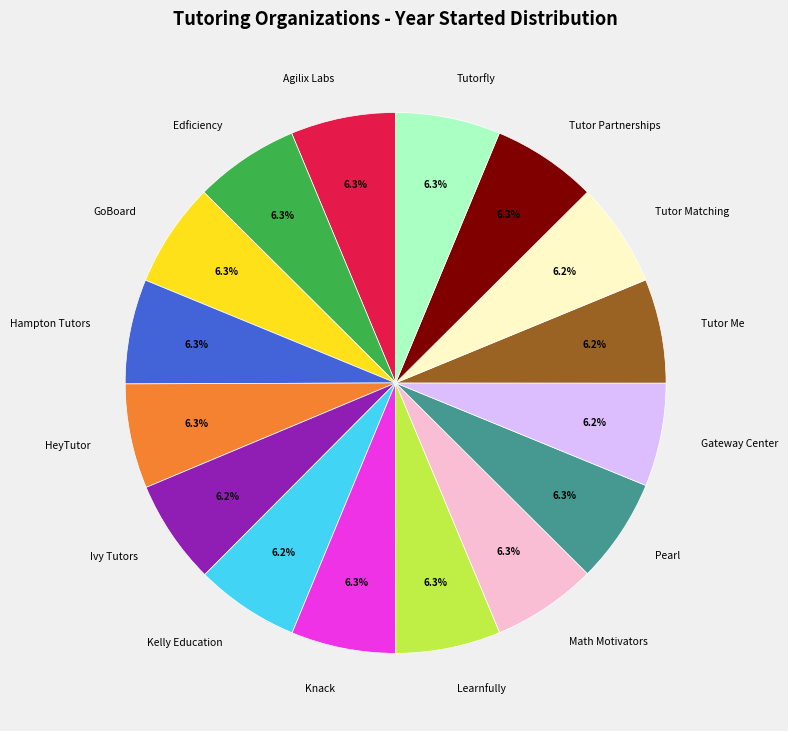

To the nearest percent, what percentage of the pie is Pearl?

6%